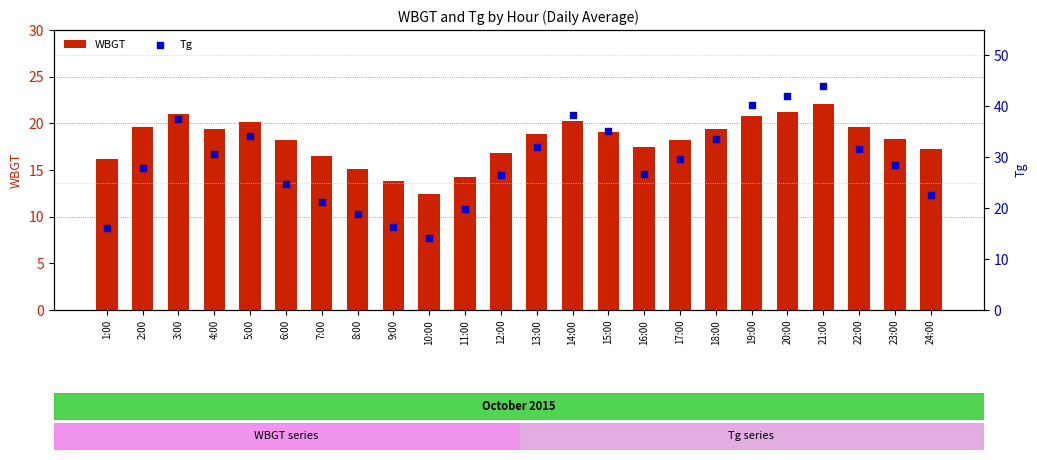

At which category is the sum across all series the highest?

21:00